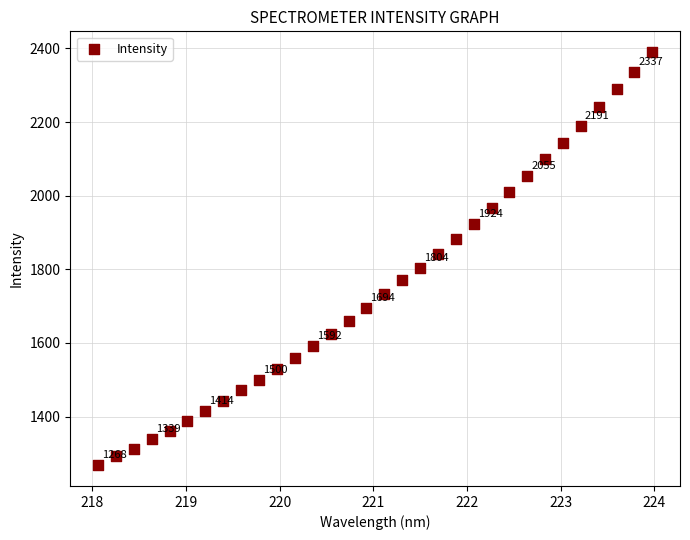

What is the range of X values (max minus min)?

5.9